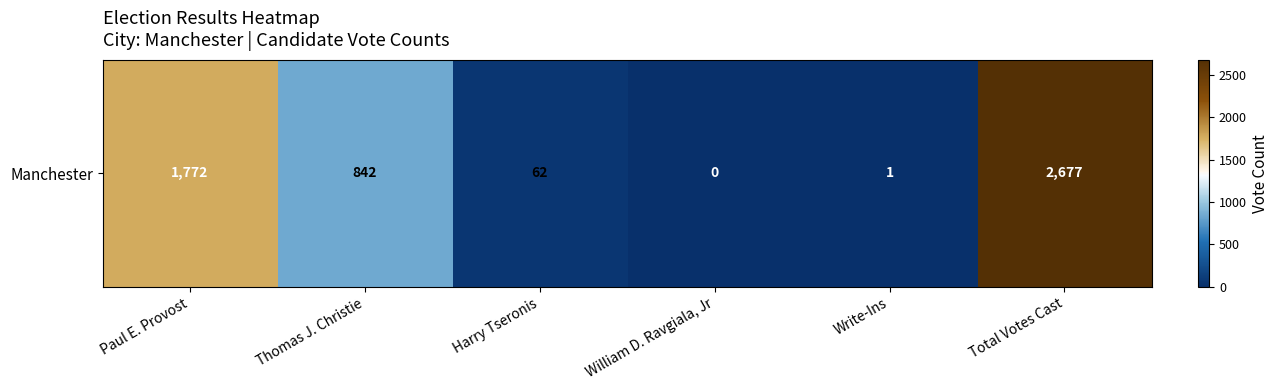

Rank the categories by value from lowest to highest.

William D. Ravgiala, Jr, Write-Ins, Harry Tseronis, Thomas J. Christie, Paul E. Provost, Total Votes Cast